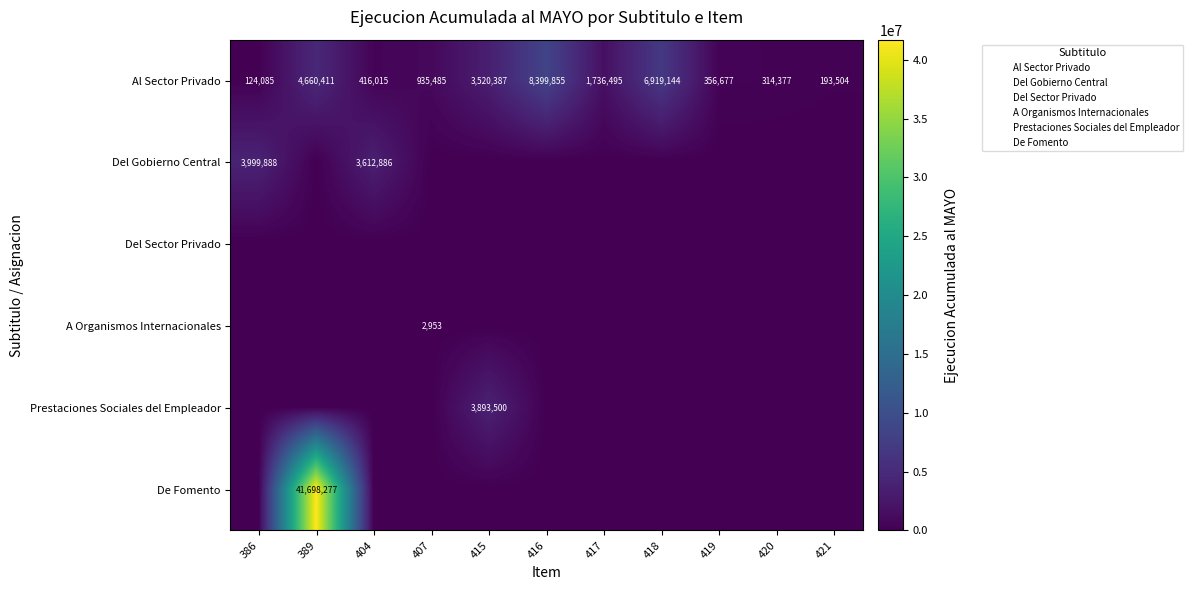

Which series has the largest range (max minus min)?

De Fomento